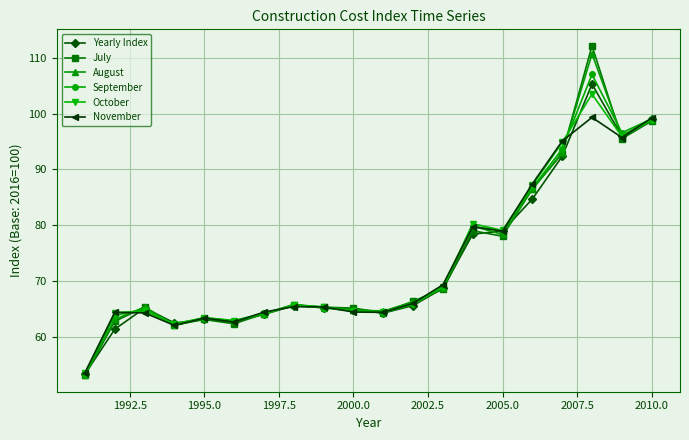

At how many categories does at least one series exceed 77?

7